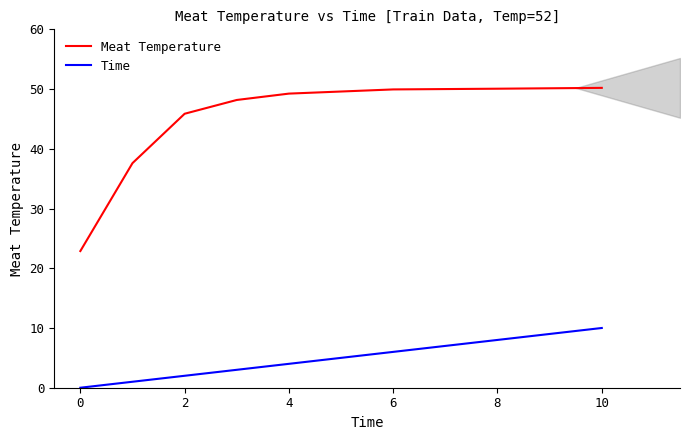

How many lines are shown in the chart?

2